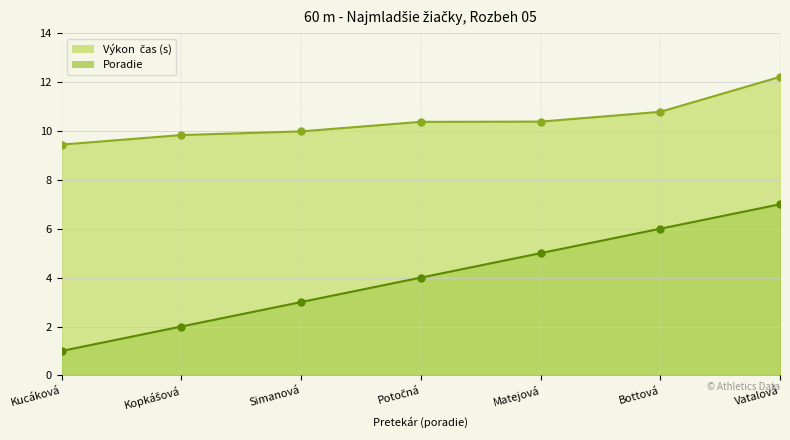

Between Kucáková and Simanová, which series saw the biggest shift?

Poradie